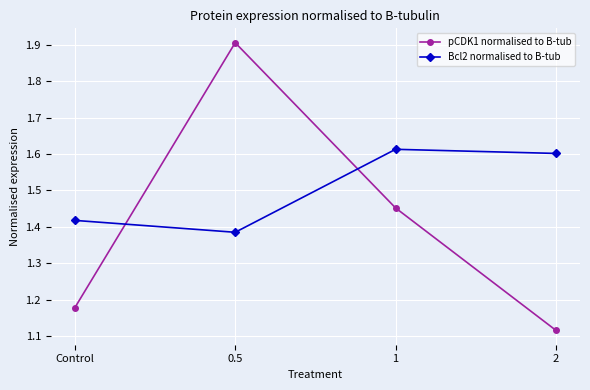

What is the difference between the second highest and minimum values in the pCDK1 normalised to B-tub series?

0.3